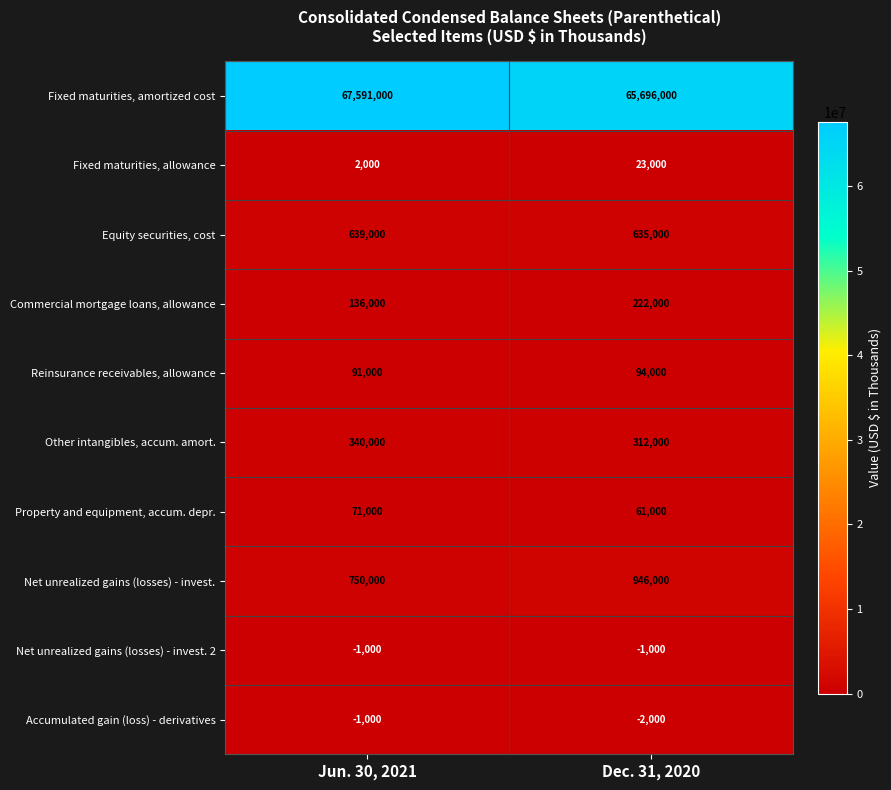

Is it true that Net unrealized gains (losses) - invest. 2 equals -1000 at Dec. 31, 2020?

True